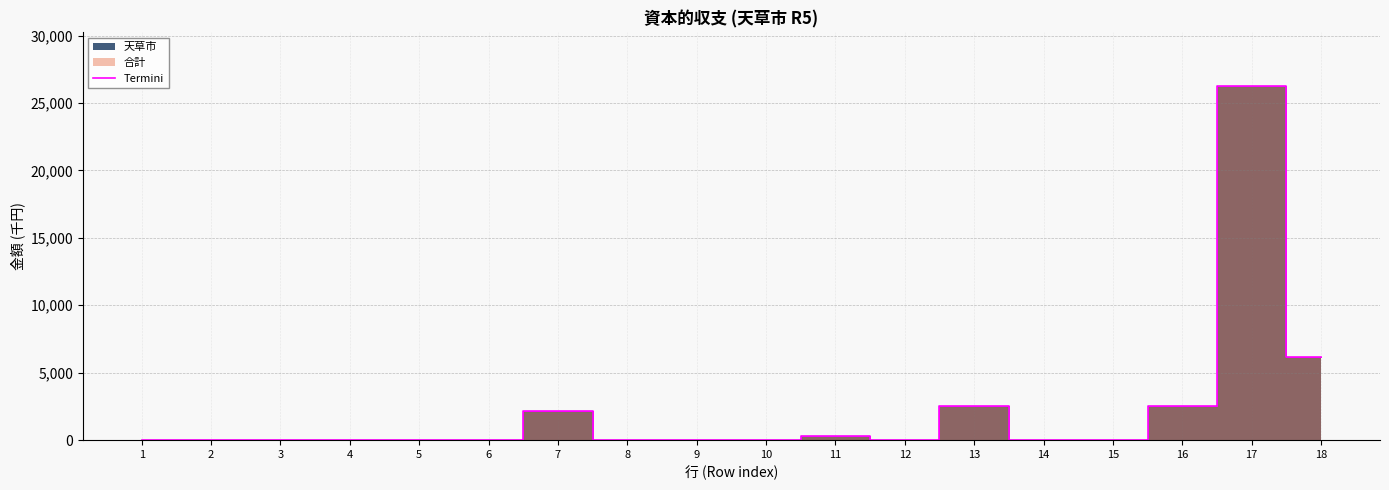

At which category does the chart reach its peak across all series?

17